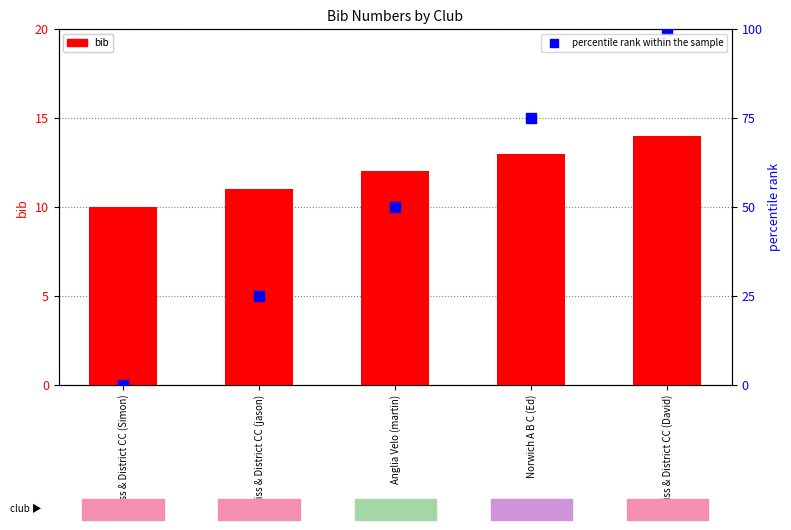

Which series reaches the maximum Y coordinate?

percentile rank within the sample